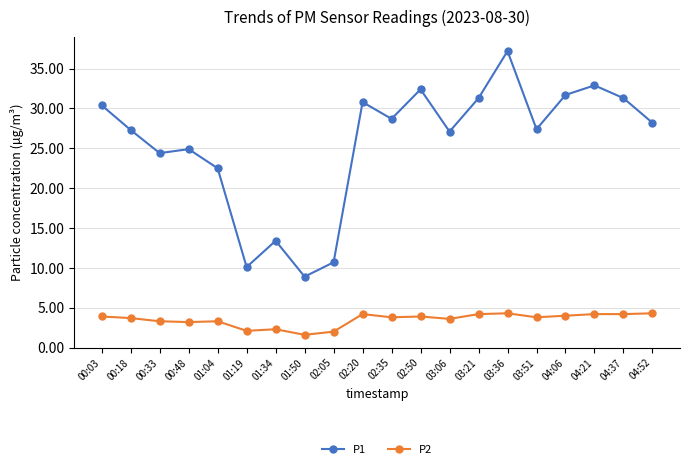

True or false: P1 and P2 cross at least once.

False